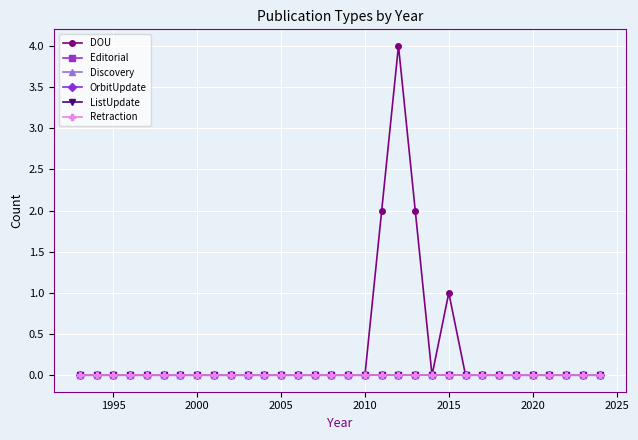

Does the chart have visible grid lines?

Yes